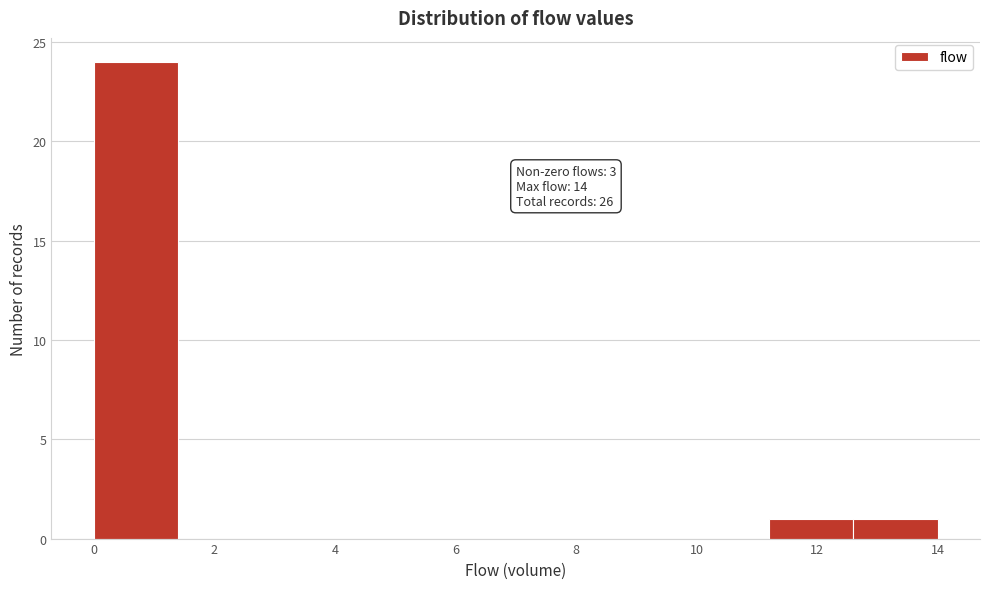

Over which range of the x-axis is the bar tallest?

0.0 to 1.4